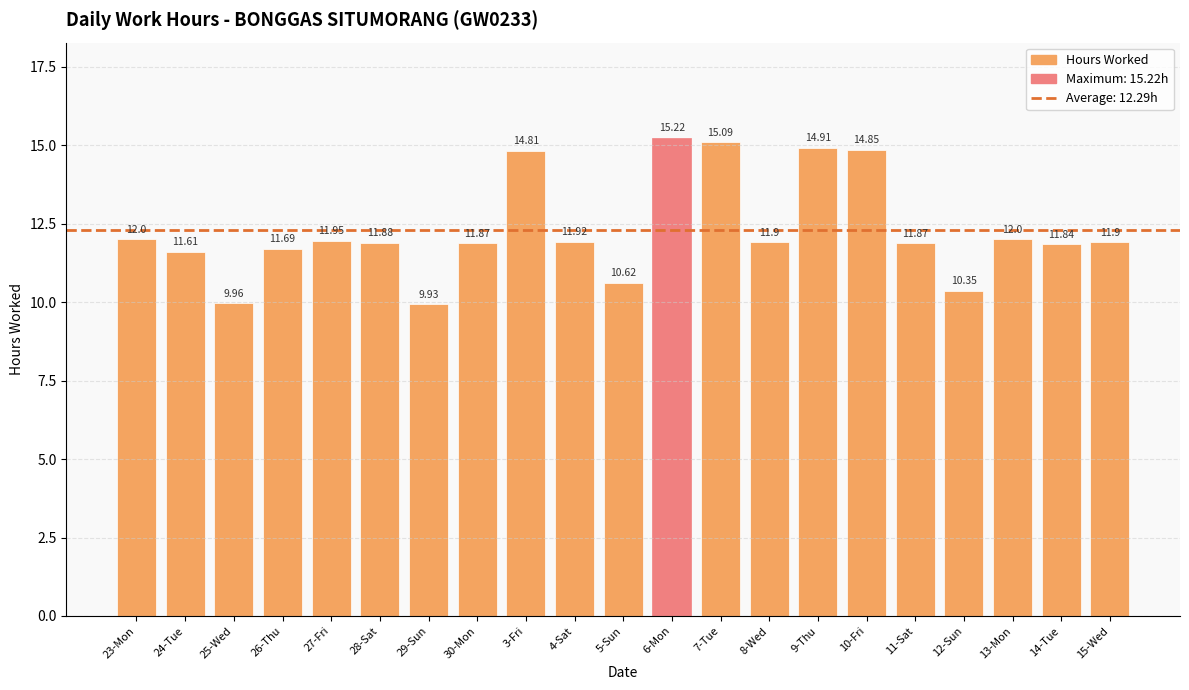

What is the sum of the values at 23-Mon and 9-Thu?

26.9